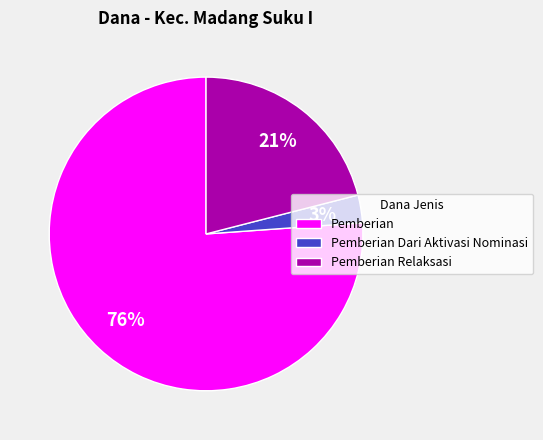

To the nearest percent, what is the combined percentage of Pemberian and Pemberian Dari Aktivasi Nominasi?

79%